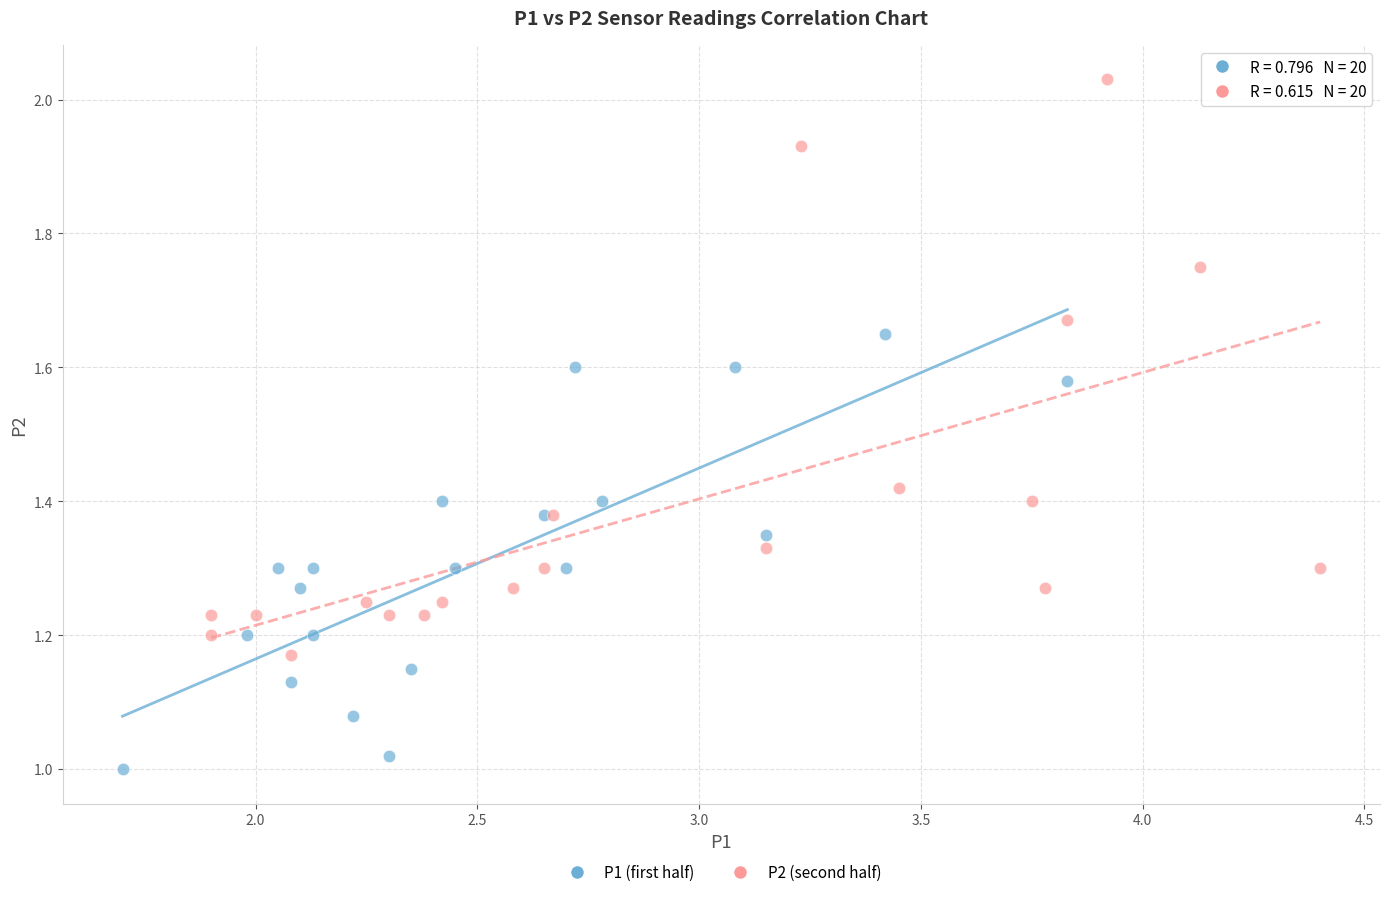

Which series reaches the minimum Y coordinate?

P1 (first half)